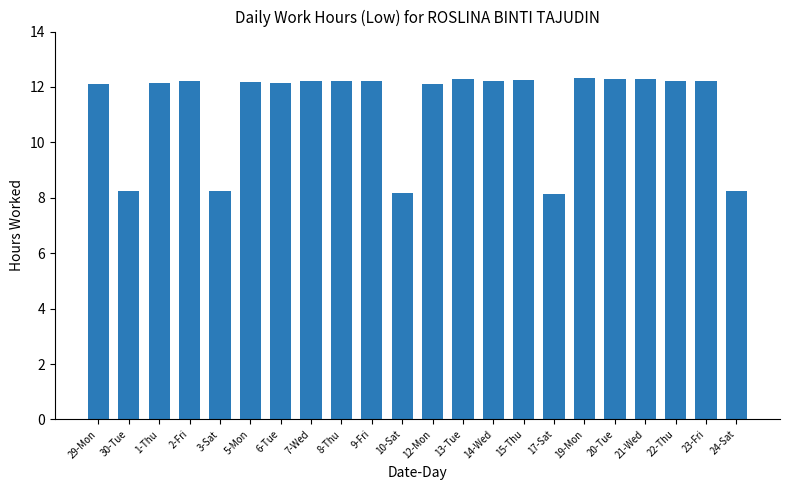

True or false: the data shows 12.1 at 1-Thu.

True